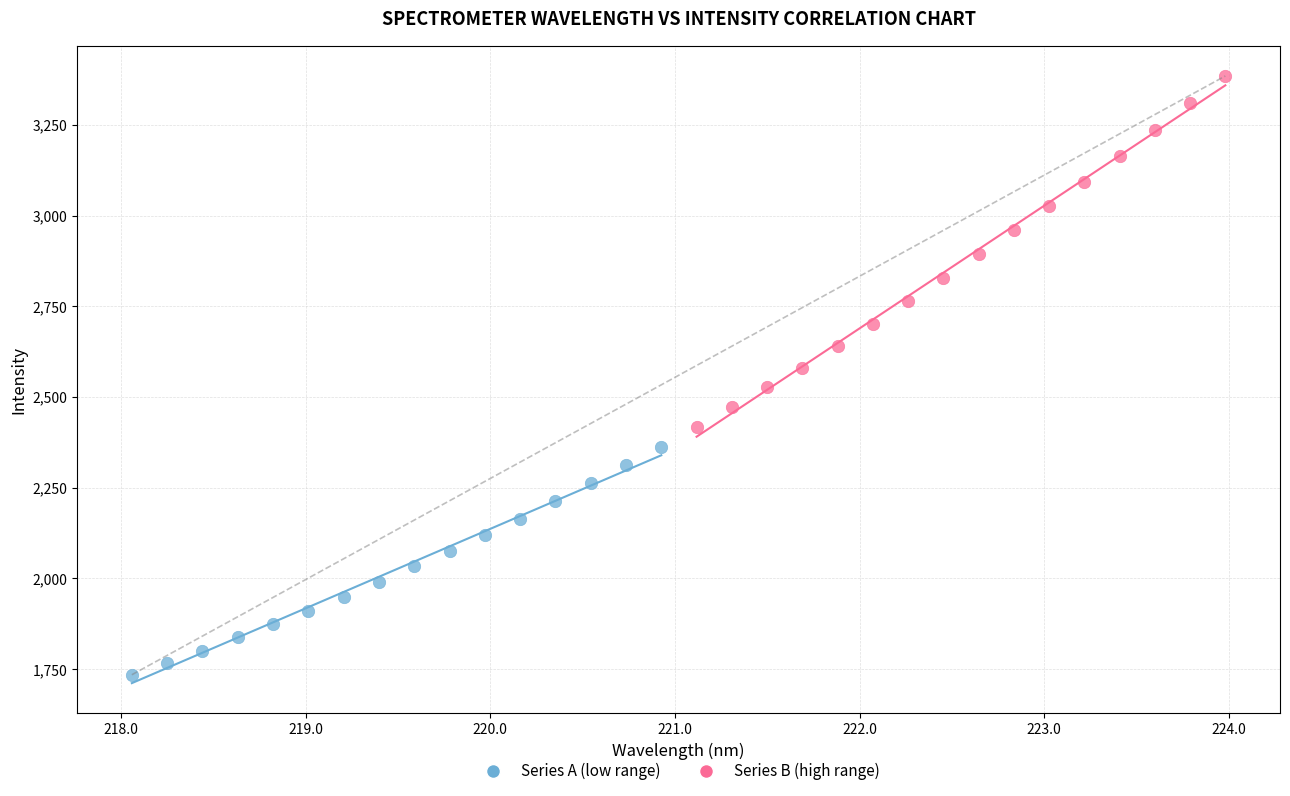

Which series reaches the maximum Y coordinate?

Series B (high range)